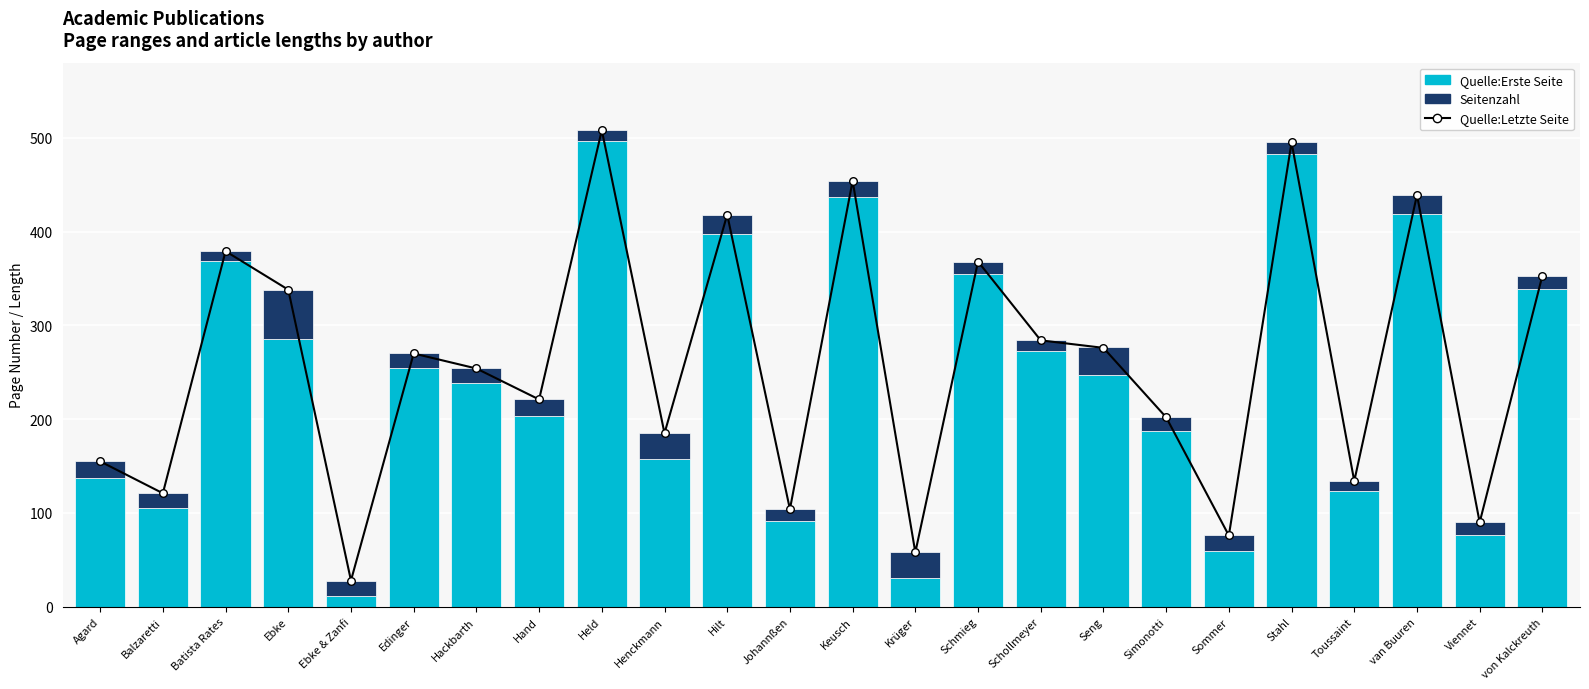

Which series contains the lowest Y value?

Seitenzahl